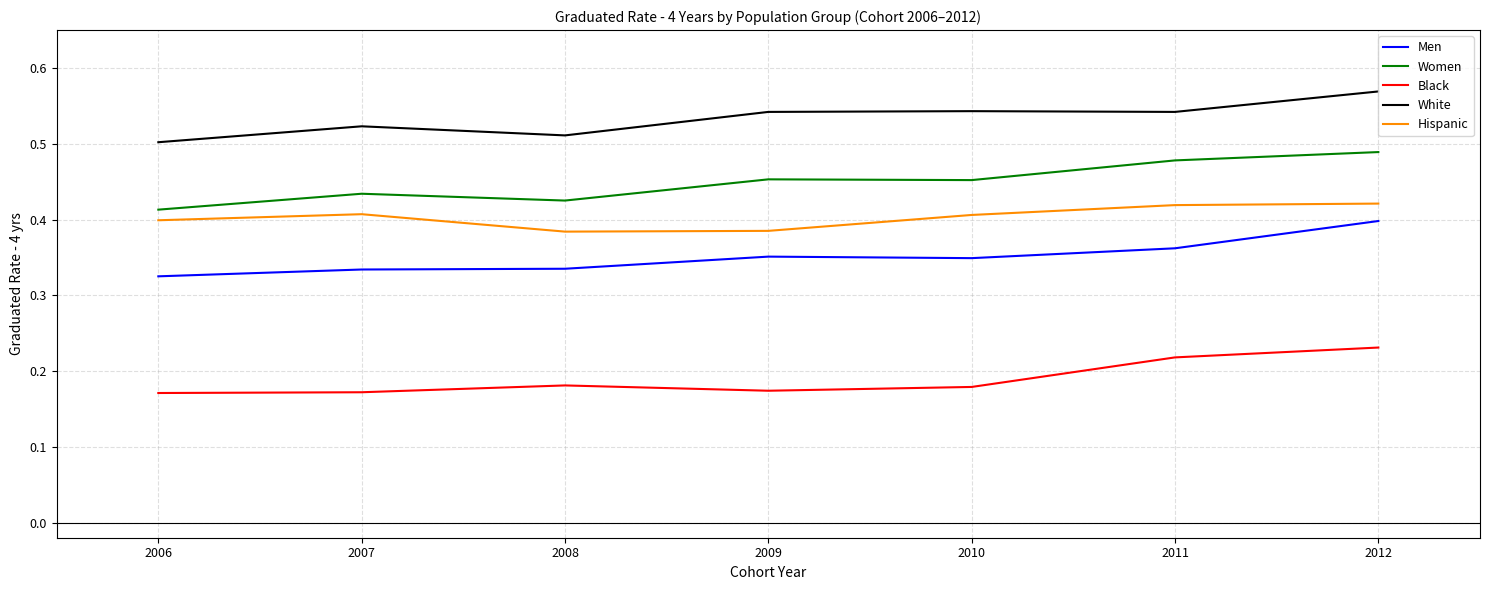

At which category does White reach its first local peak?

2007